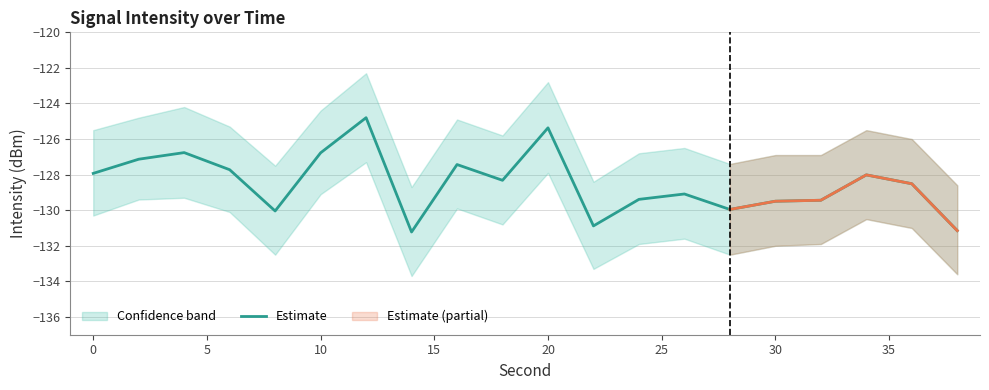

What is the highest value of the Estimate series?

-124.8